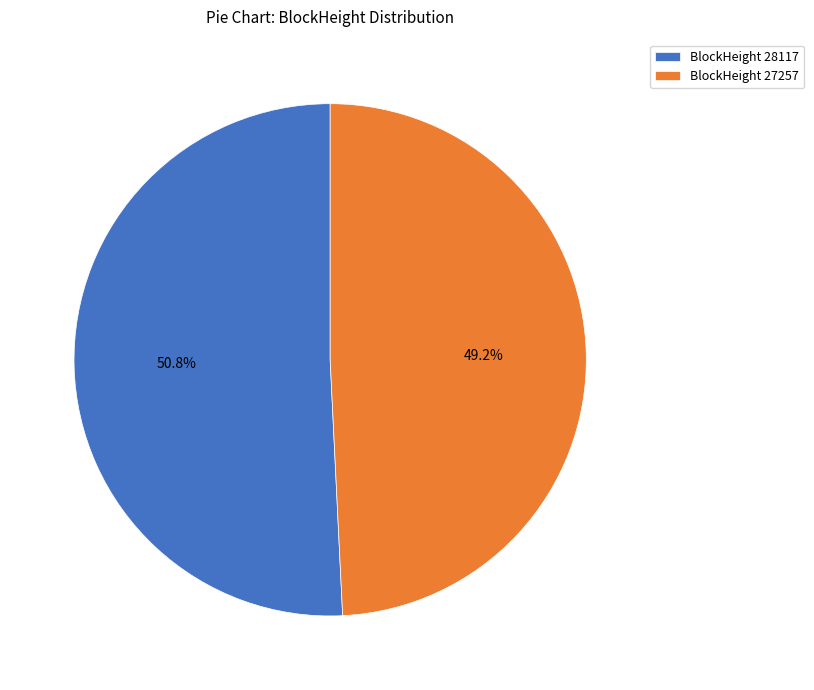

Which slice is the largest?

BlockHeight 28117